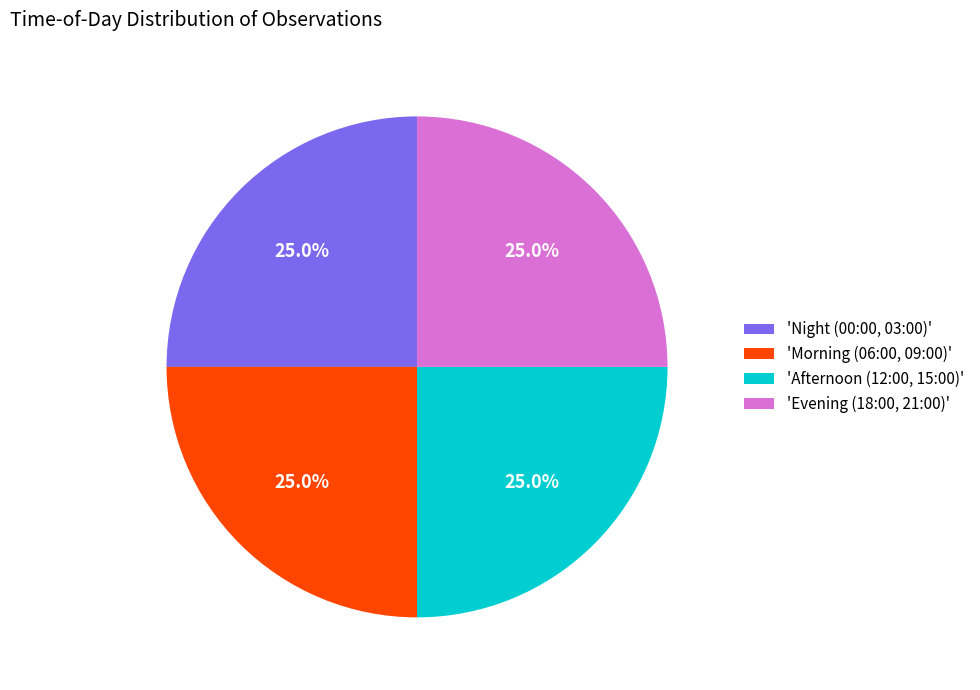

What percentage is NOT represented by 'Night (00:00, 03:00)'?

75.0%